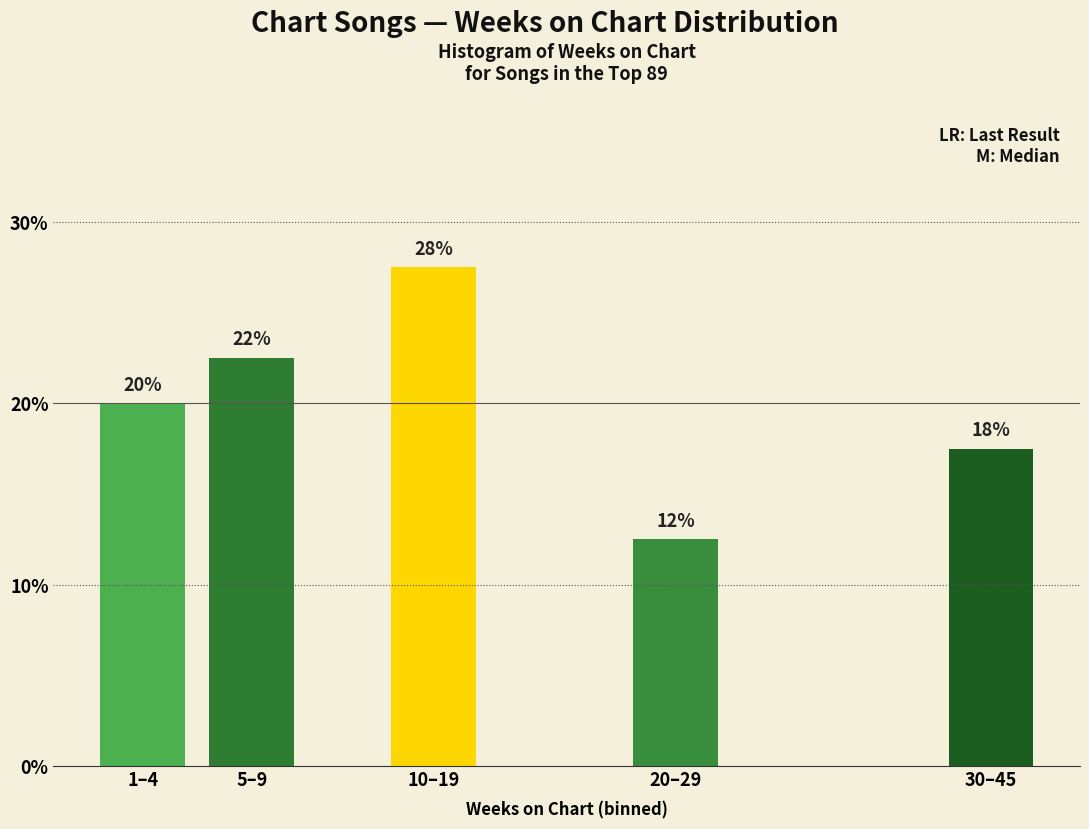

How many bars are there in total?

5